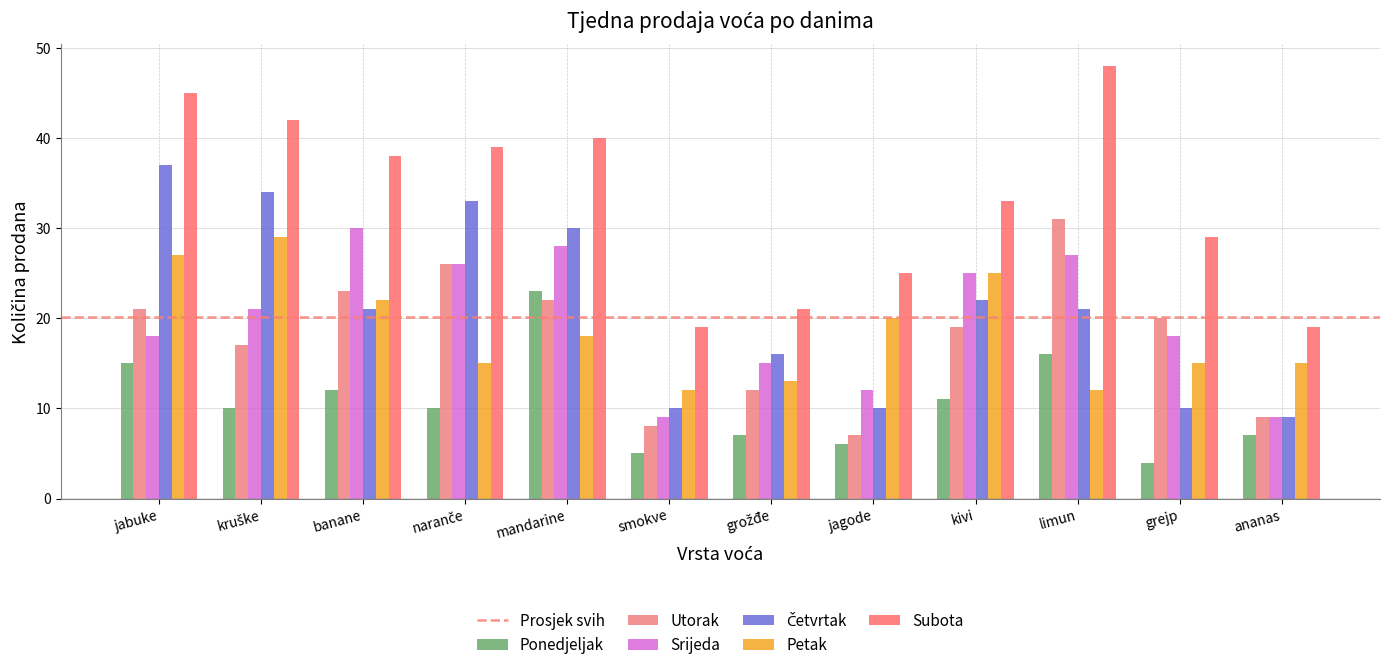

How many values in the Petak series are below 18?

6